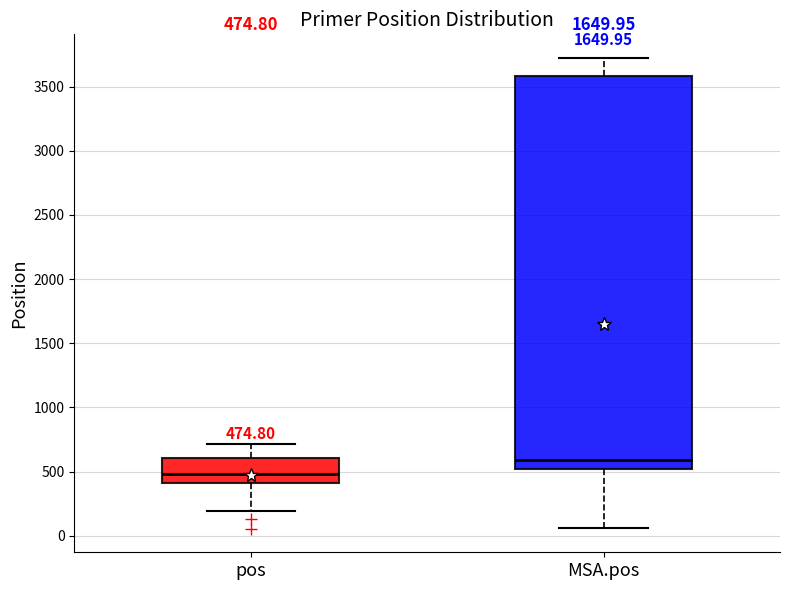

Which box has the lowest median line?

pos